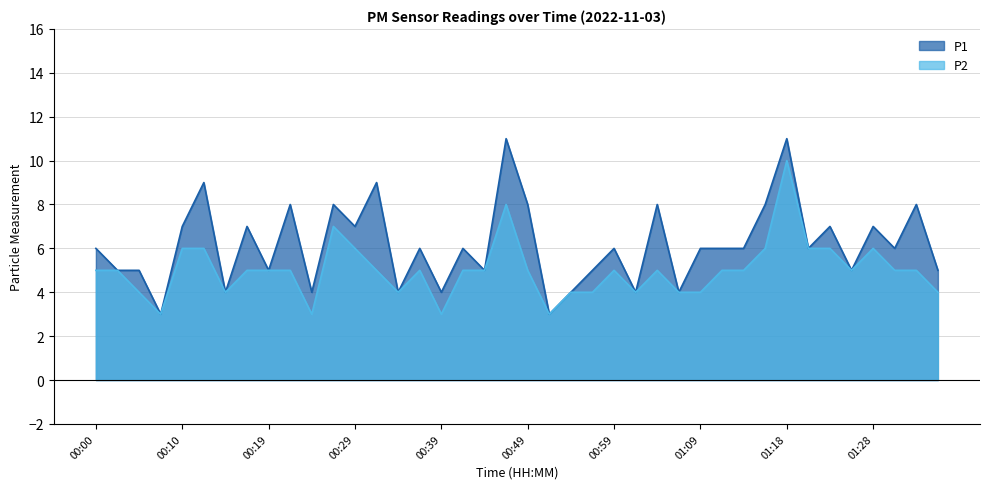

What value does the P2 series have at 01:23?

6